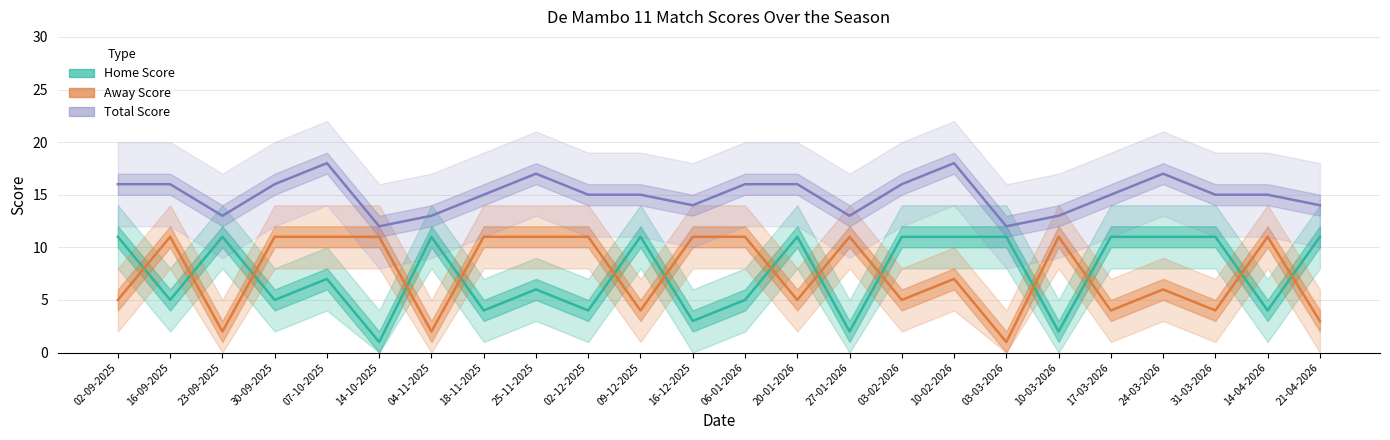

What is the spread (max minus min) of values at 16-09-2025?

11